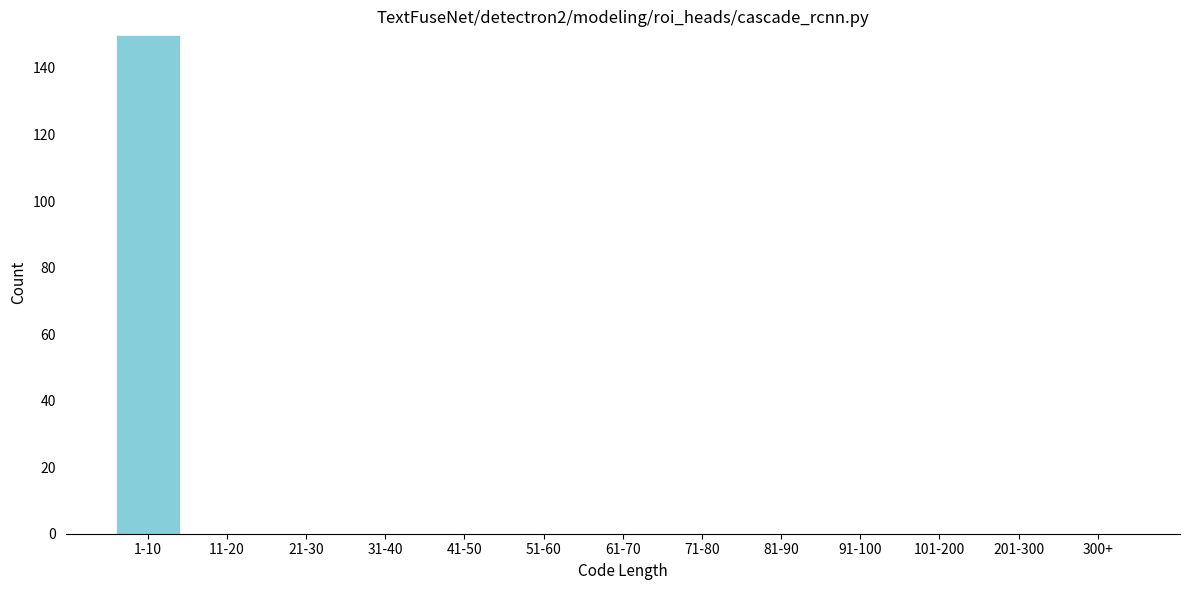

Reading left to right, transcribe all the data shown in this chart.

1-10=150	11-20=0	21-30=0	31-40=0	41-50=0	51-60=0	61-70=0	71-80=0	81-90=0	91-100=0	101-200=0	201-300=0	300+=0